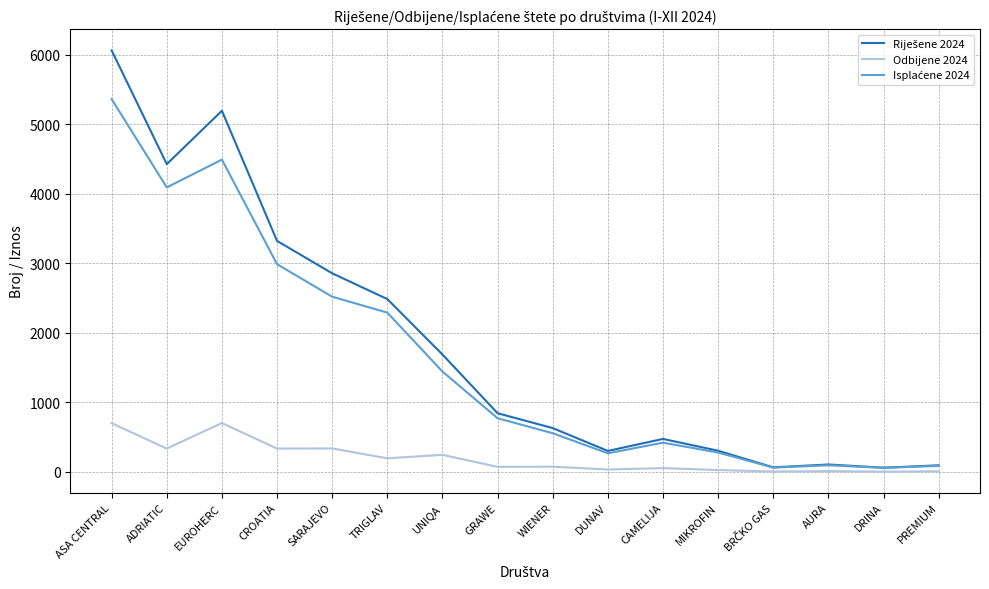

At which category is the sum across all series the highest?

ASA CENTRAL